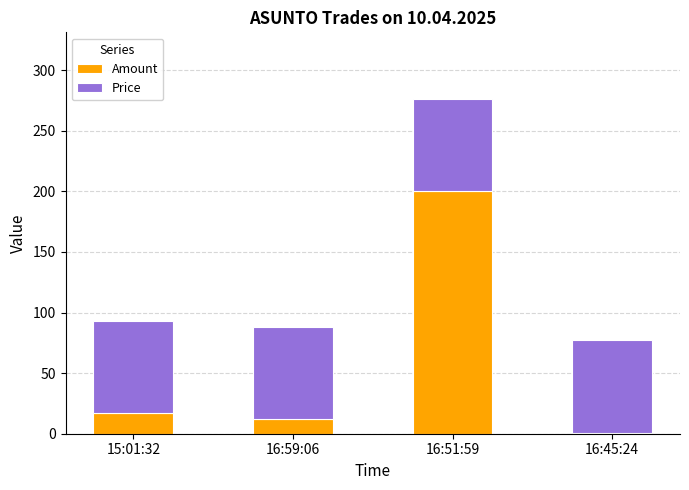

At which category is the sum across all series the highest?

16:51:59